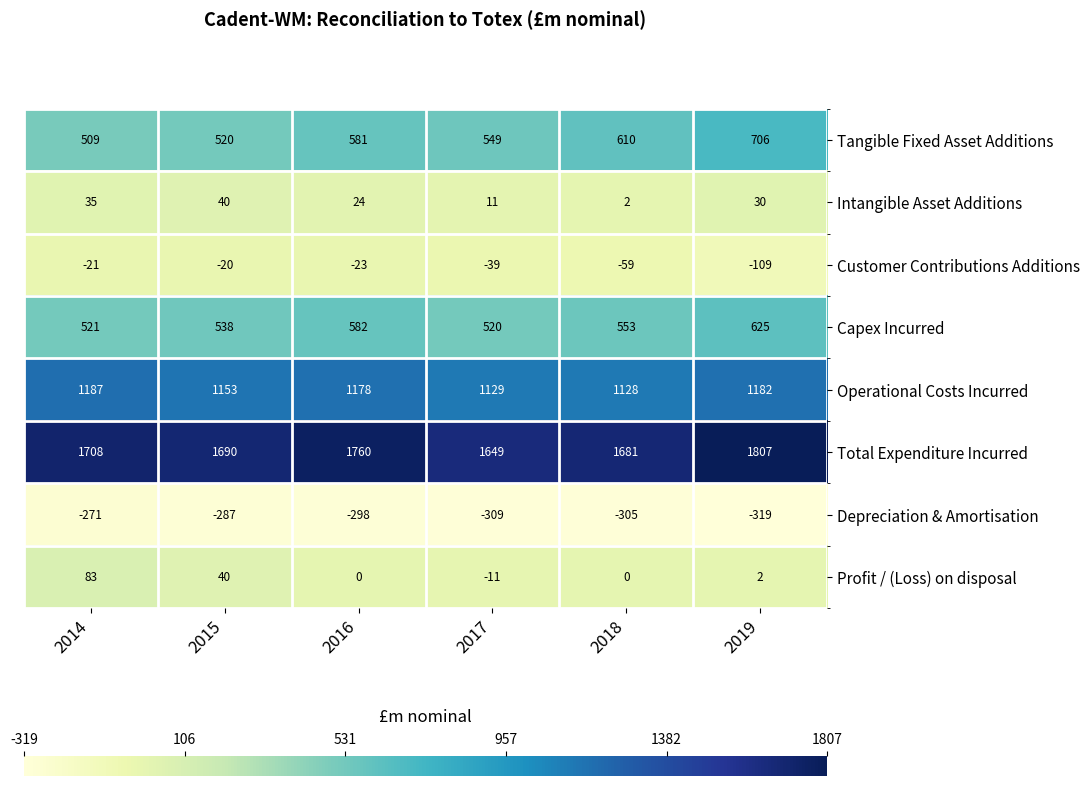

What is the sum of the Total Expenditure Incurred values at 2014 and 2015?

3398